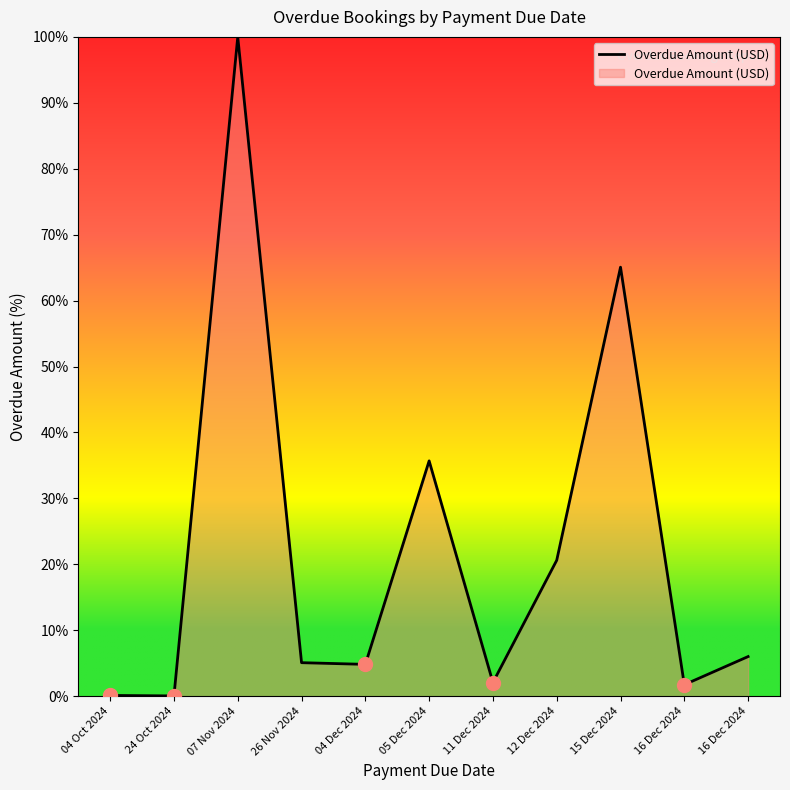

Rank the categories by value from lowest to highest.

24 Oct 2024, 04 Oct 2024, 16 Dec 2024, 11 Dec 2024, 04 Dec 2024, 26 Nov 2024, 16 Dec 2024, 12 Dec 2024, 05 Dec 2024, 15 Dec 2024, 07 Nov 2024